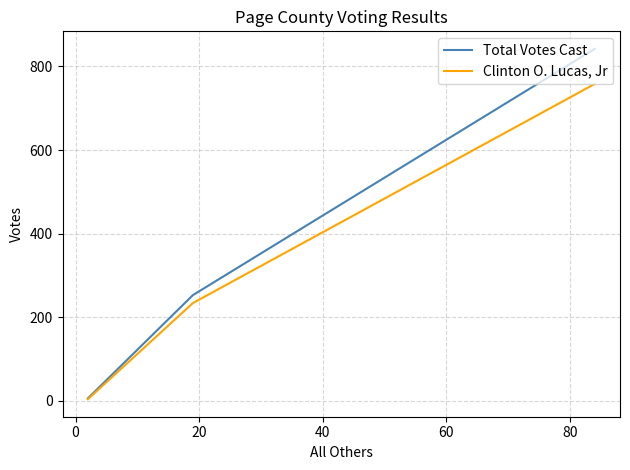

What is the average value of the Total Votes Cast series?

367